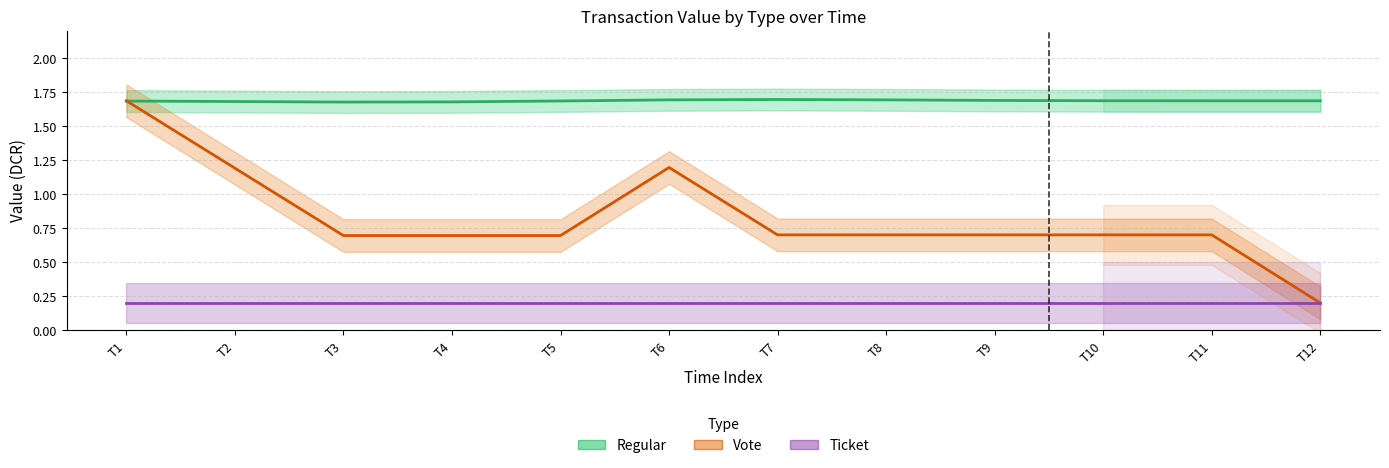

What is the difference between the maximum and minimum values in the Vote (trend) series?

1.5